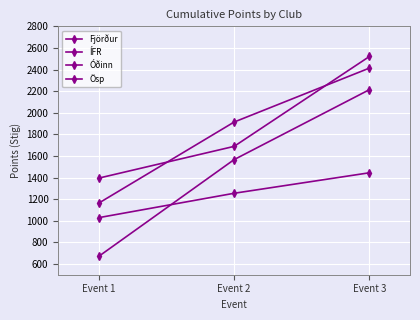

Reading right to left, what are all the values shown in this chart?

Fjörður: 2213.5	1565.8	670.5
ÍFR: 2413.3	1913.6	1163.4
Óðinn: 1444.0	1254.2	1028.5
Ösp: 2520.8	1688.4	1394.5